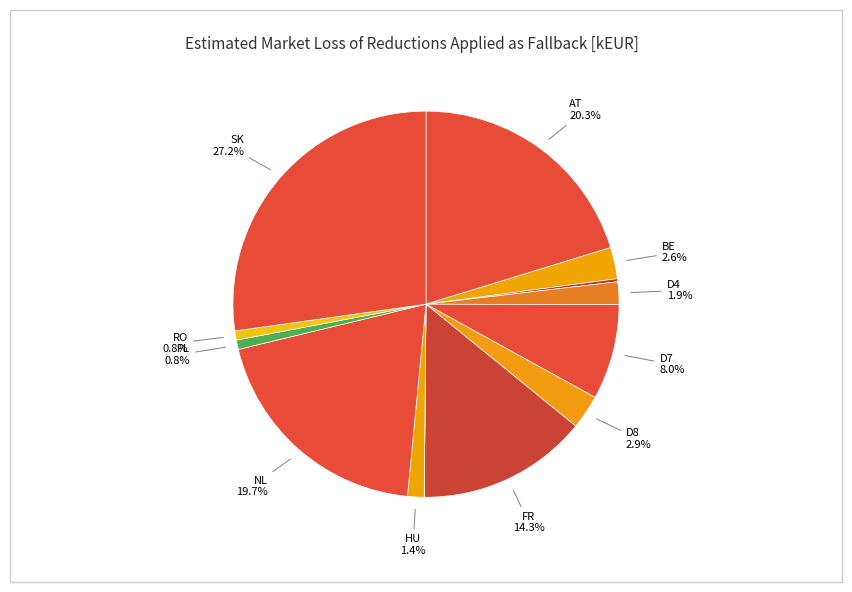

Rank the categories by value from highest to lowest.

SK, AT, NL, FR, D7, D8, BE, D4, HU, PL, RO, D2, HR